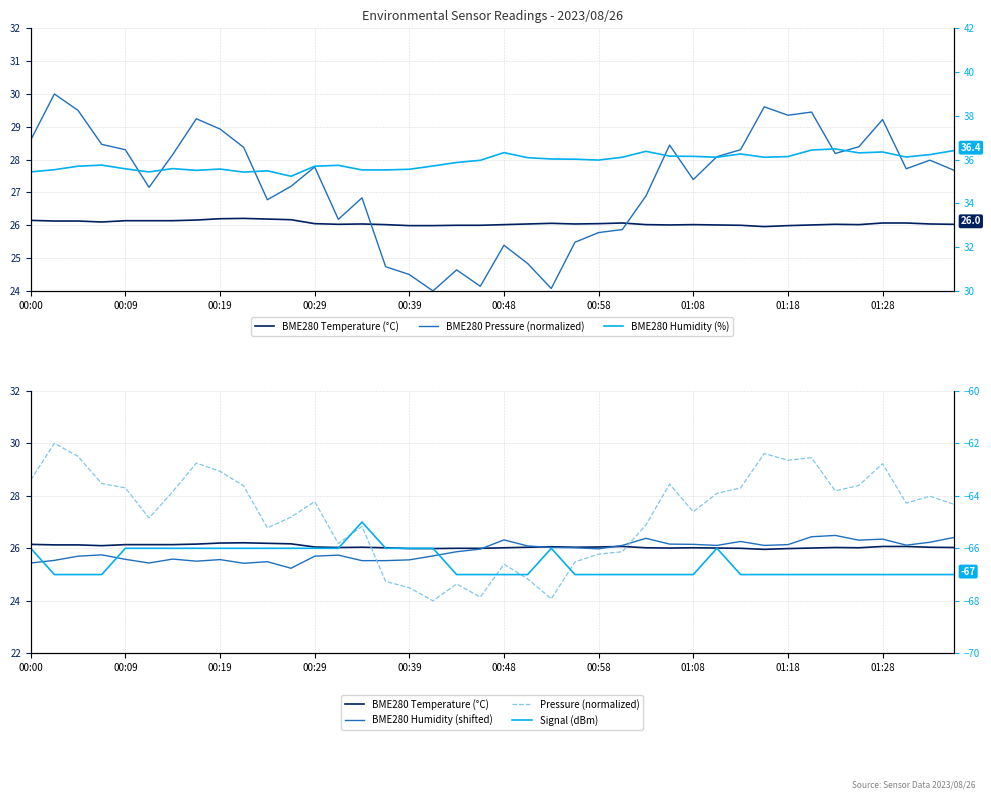

Which series has the largest total across all categories?

BME280 Humidity (%)